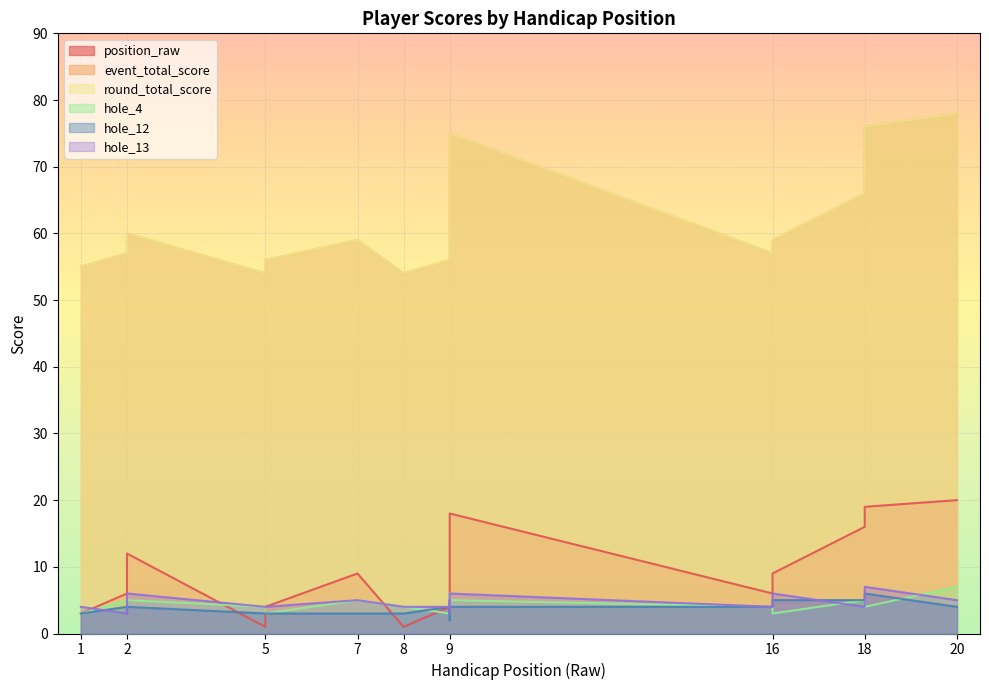

Which series has the largest total across all categories?

event_total_score